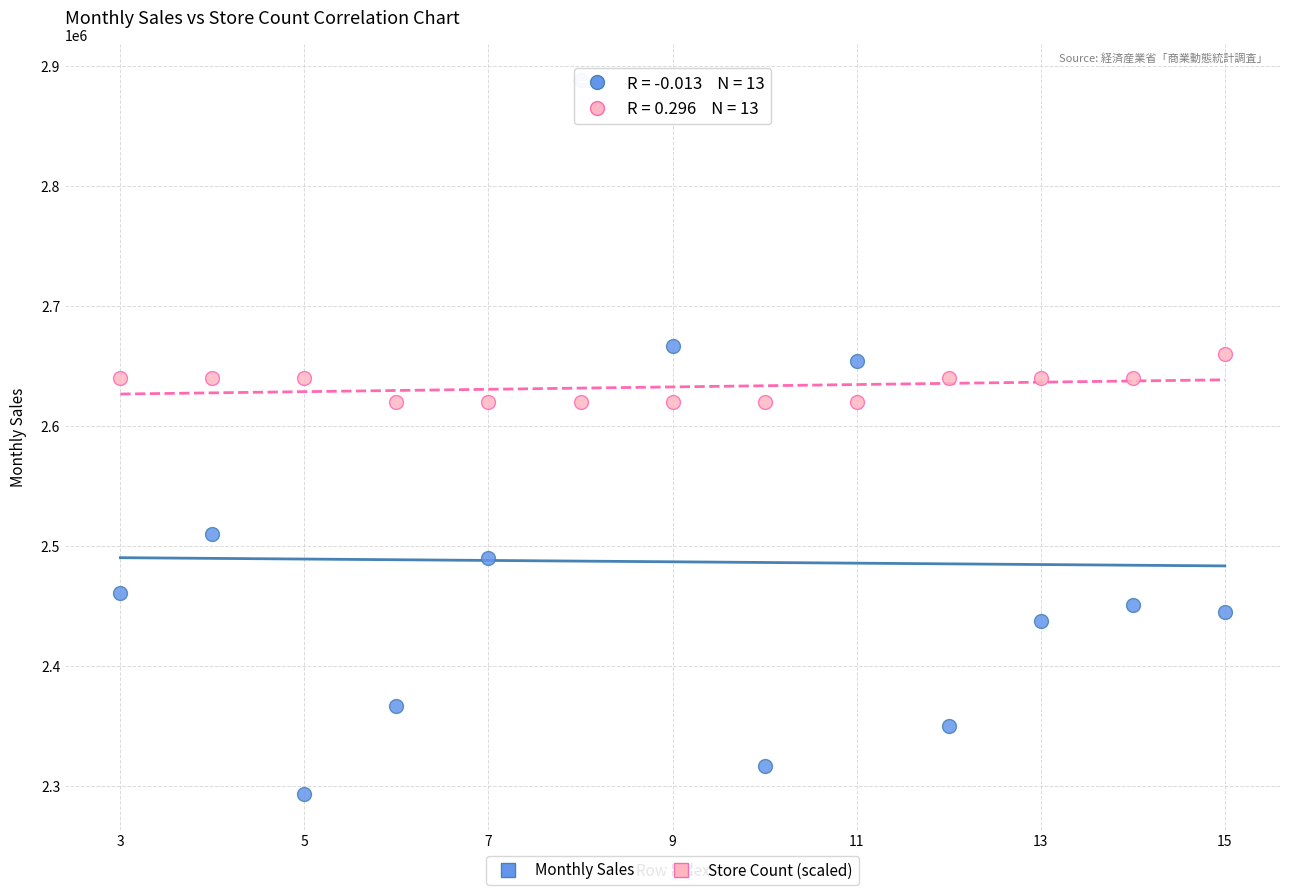

What is the X range (max minus min) for the scatter plot?

12